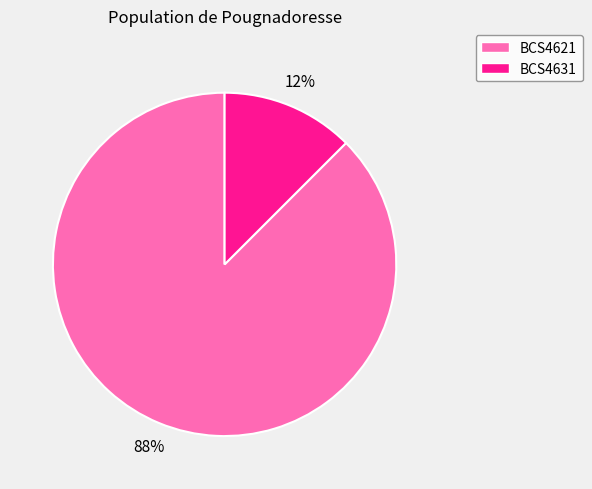

Which has a higher value, BCS4621 or BCS4631?

BCS4621